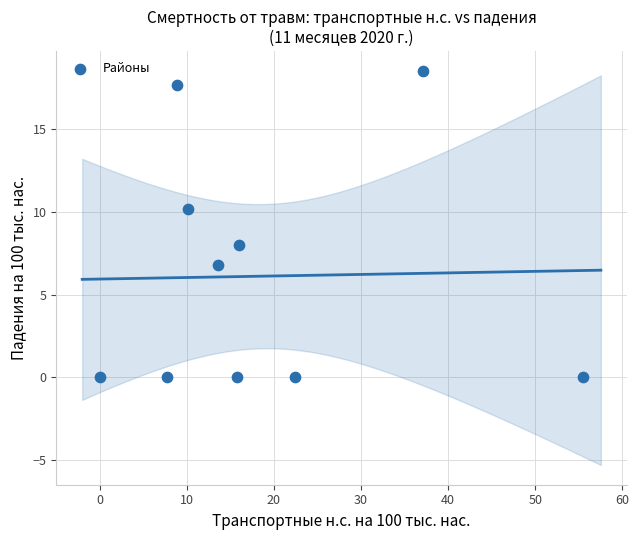

What is the average Y value?

6.1